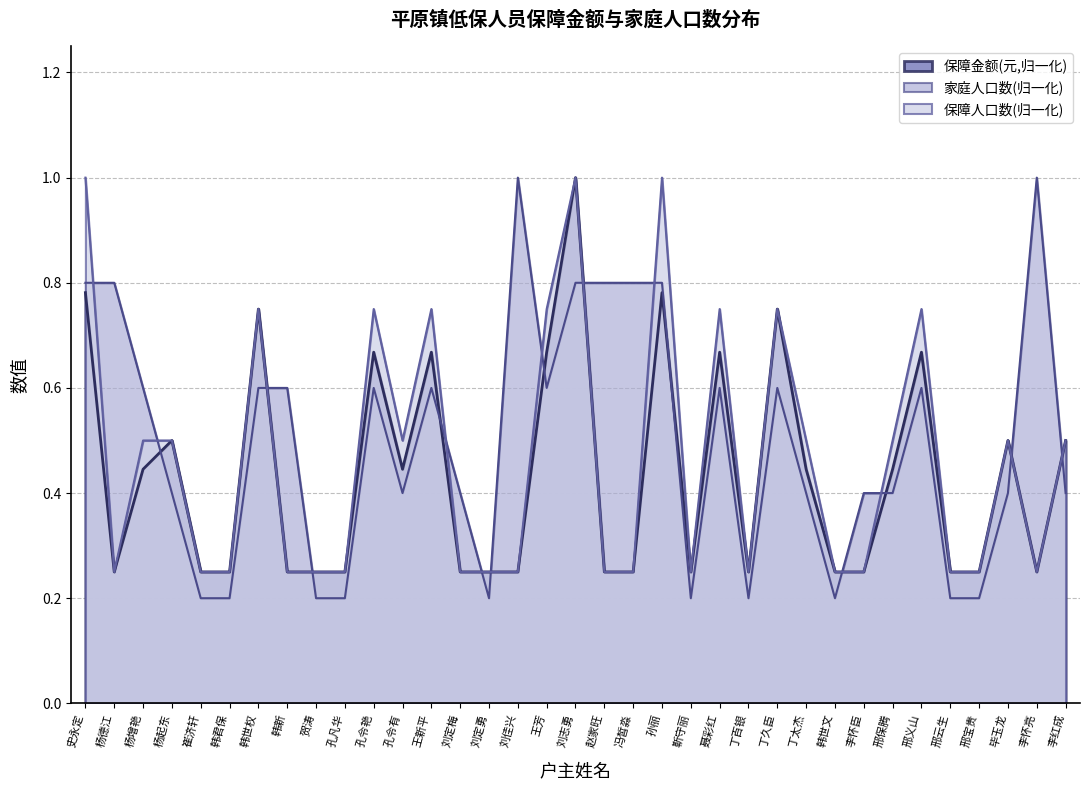

Rank the series at 韩世权 from lowest to highest value.

家庭人口数, 保障金额(元), 保障人口数